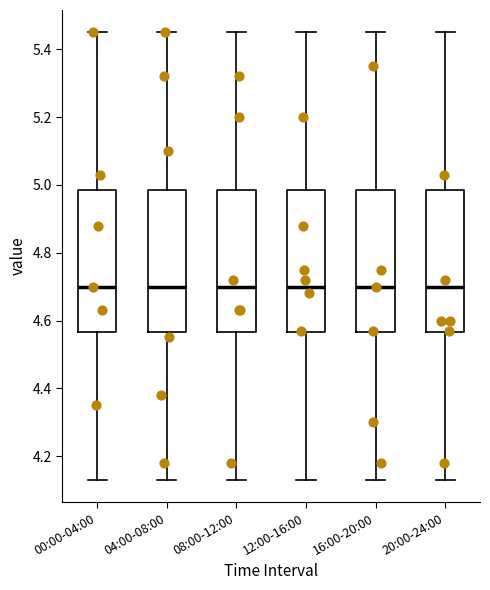

Reading left to right, read every box against the y-axis: the position of its median line, the range the box covers, and the ends of its whiskers. The values are not printed on the chart, so give them approximately, as read against the axis.

00:00-04:00: median 4.70, box 4.56 to 4.98, whiskers 4.14 to 5.46
04:00-08:00: median 4.70, box 4.56 to 4.98, whiskers 4.14 to 5.46
08:00-12:00: median 4.70, box 4.56 to 4.98, whiskers 4.14 to 5.46
12:00-16:00: median 4.70, box 4.56 to 4.98, whiskers 4.14 to 5.46
16:00-20:00: median 4.70, box 4.56 to 4.98, whiskers 4.14 to 5.46
20:00-24:00: median 4.70, box 4.56 to 4.98, whiskers 4.14 to 5.46